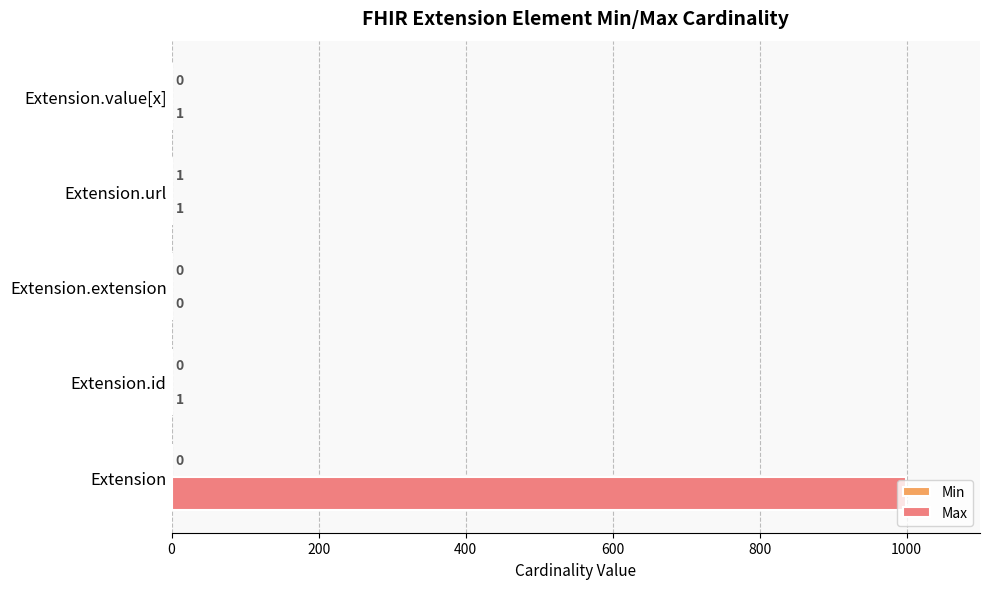

What is the maximum value shown in the chart?

999